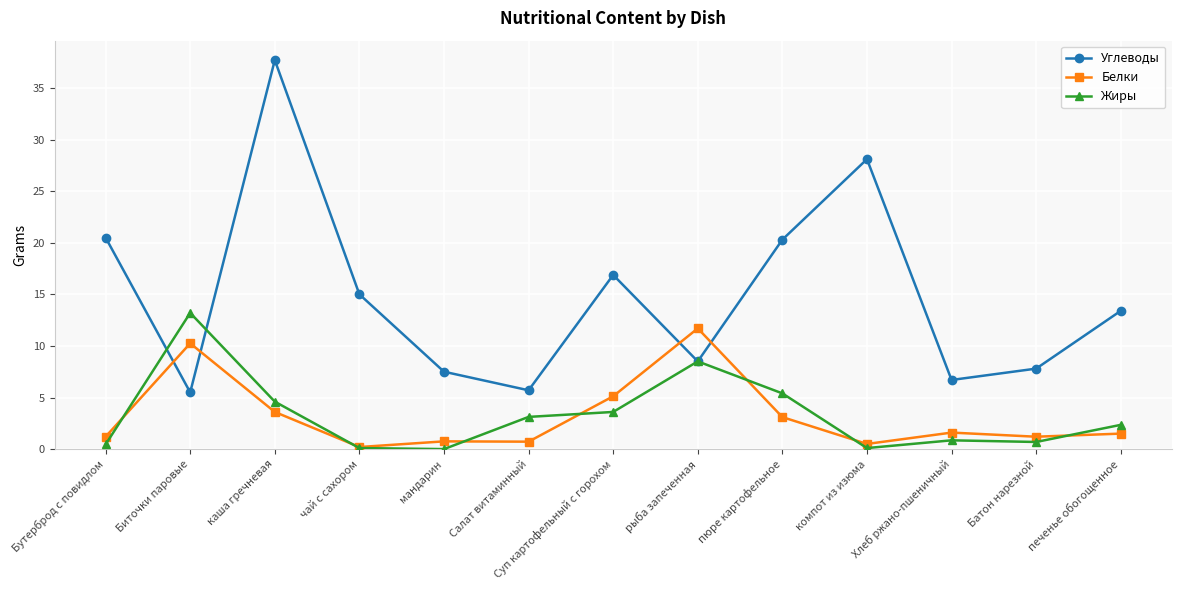

What is the difference between the maximum and minimum values in the Жиры series?

13.2